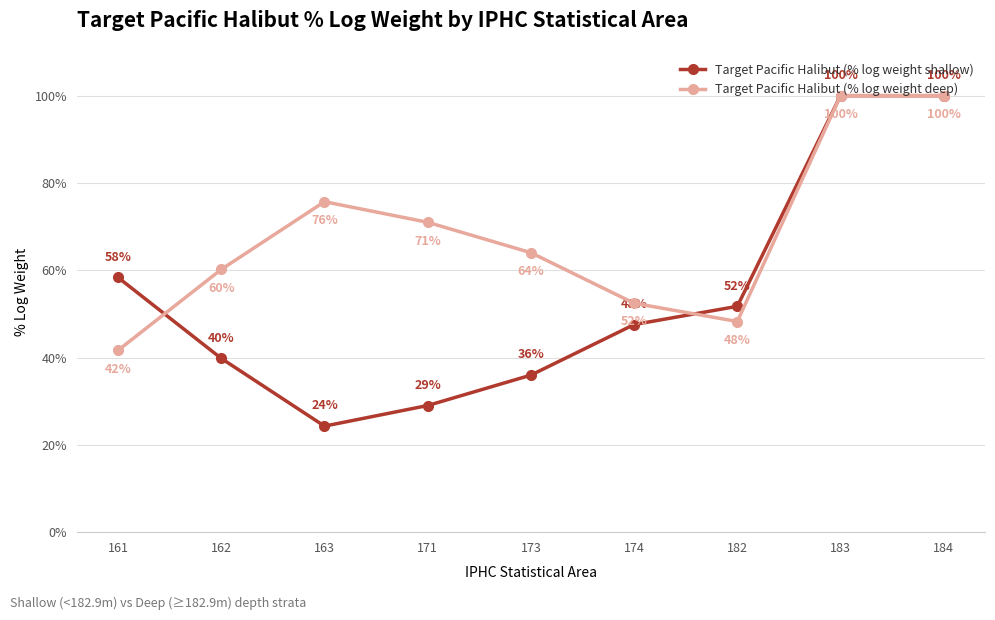

After their last crossing, which series has the higher values: Target Pacific Halibut (% log weight deep) or Target Pacific Halibut (% log weight shallow)?

Target Pacific Halibut (% log weight shallow)